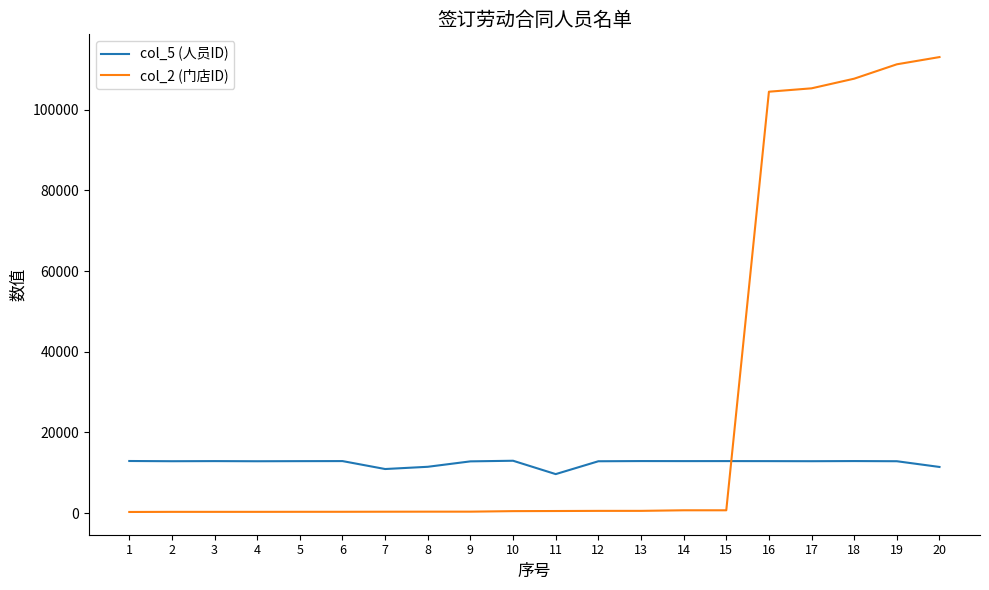

Does the chart display data point markers on the line(s)?

No